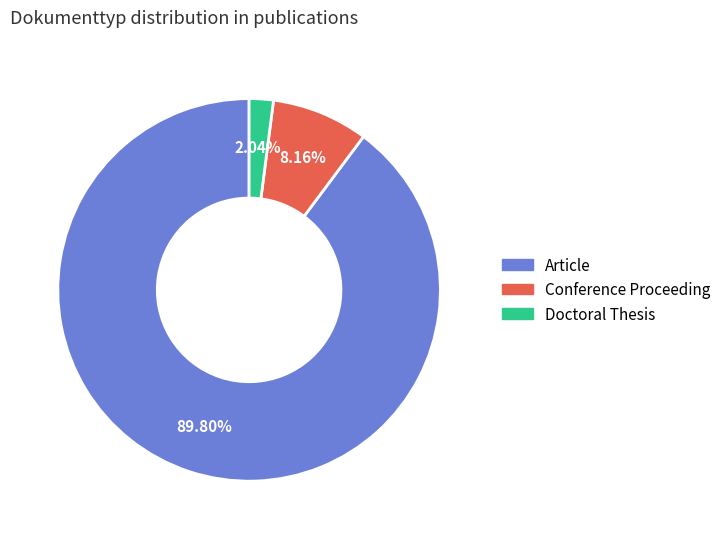

Is it true that Doctoral Thesis is 10% of the pie?

False